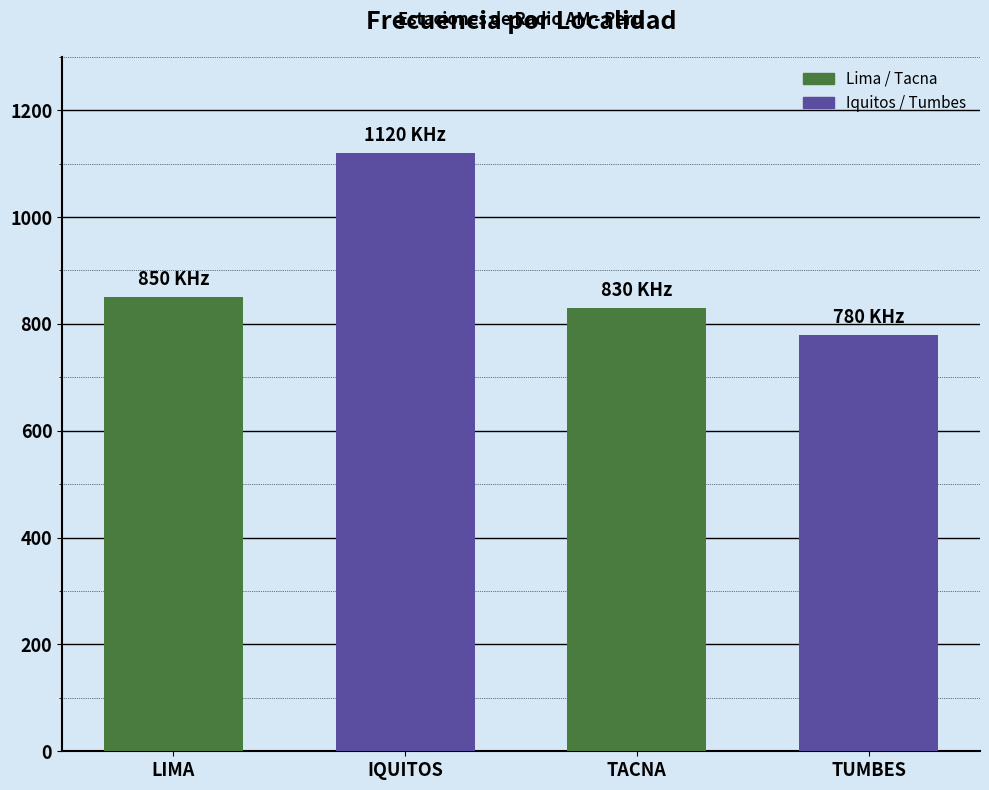

Rank the categories by value from highest to lowest.

IQUITOS, LIMA, TACNA, TUMBES